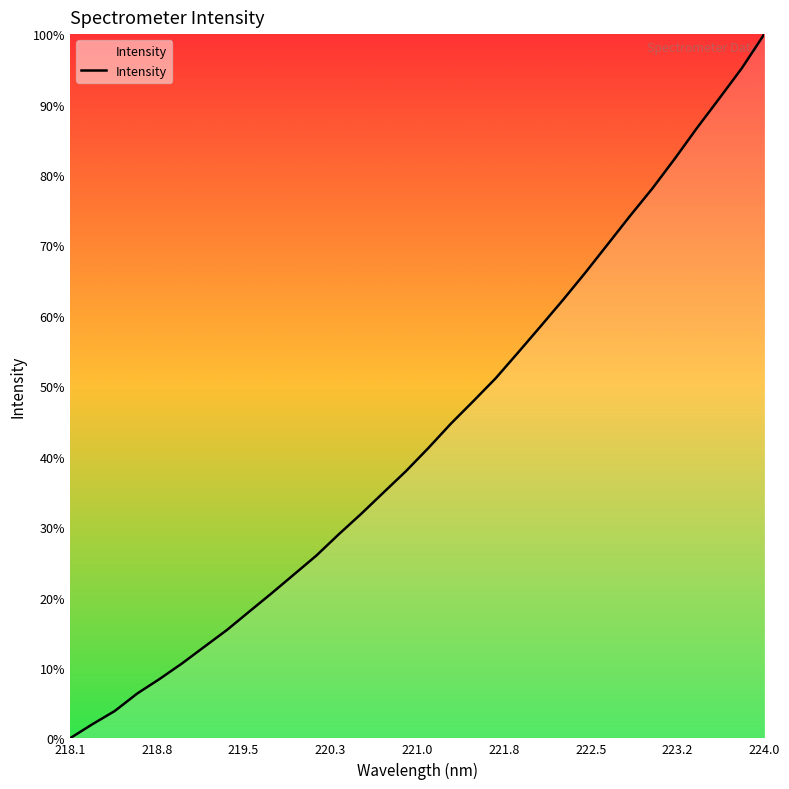

Is this an area chart (filled region under the line)?

Yes